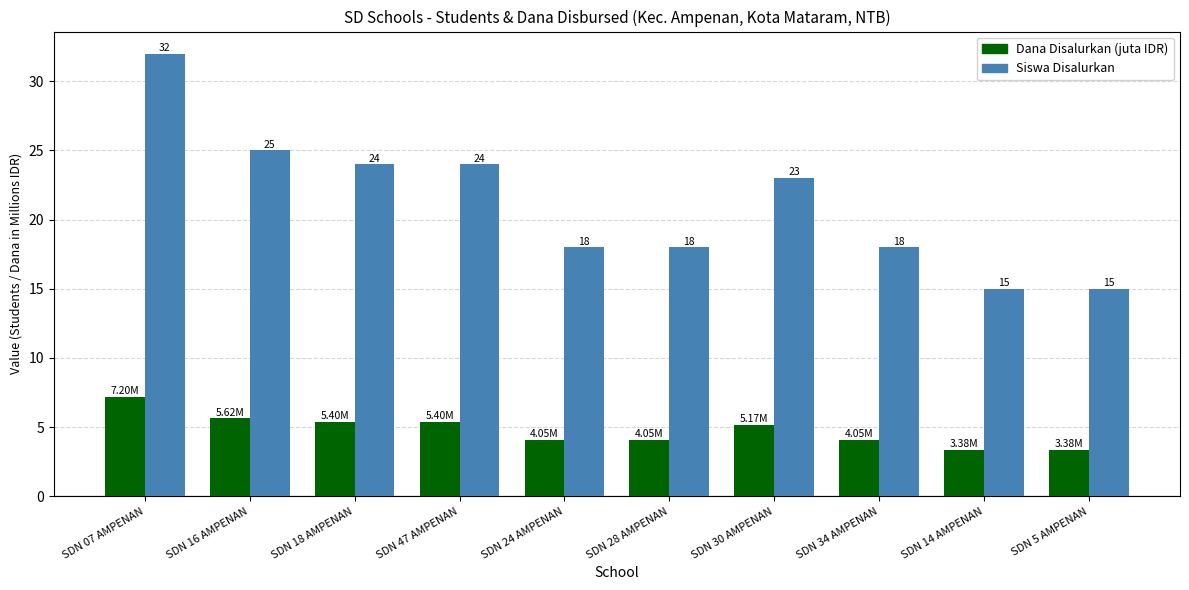

What are all the series names shown in the legend?

Dana Disalurkan (juta IDR), Siswa Disalurkan